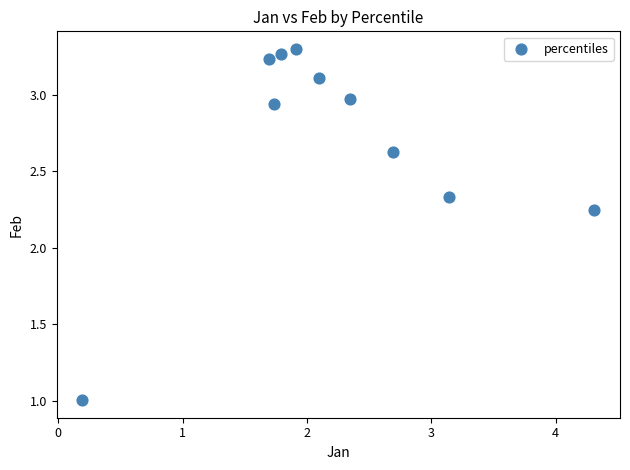

What is the range of X values (max minus min)?

4.1